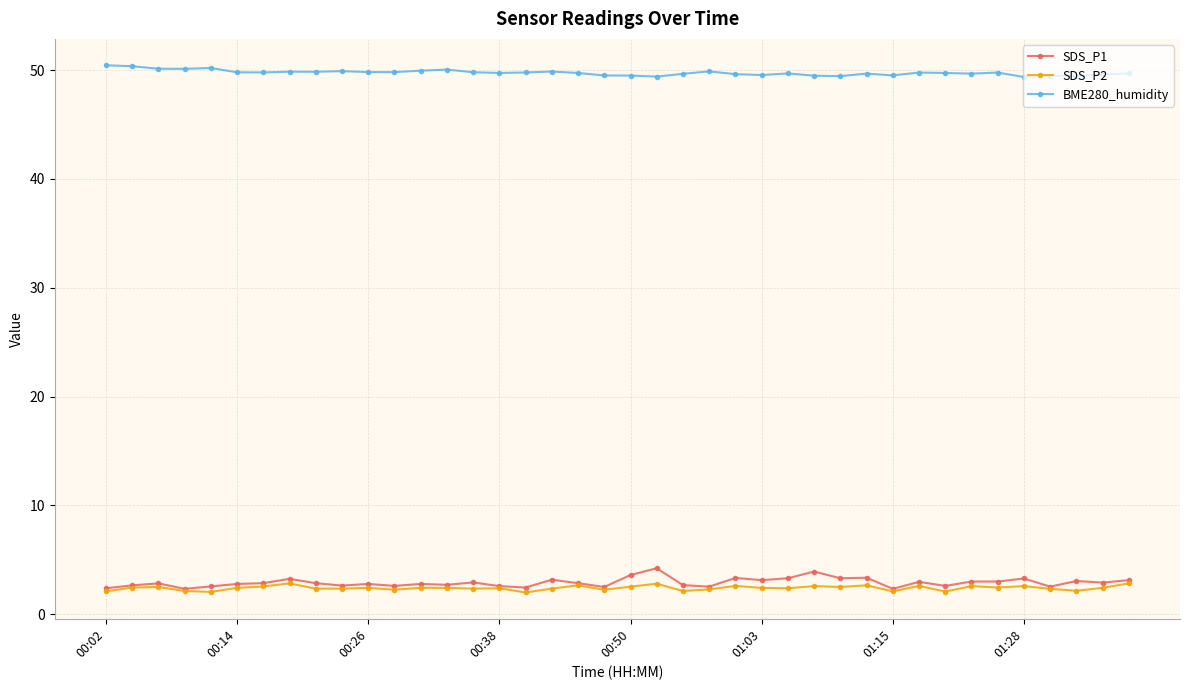

List the series in order of their peak value, highest first.

BME280_humidity, SDS_P1, SDS_P2